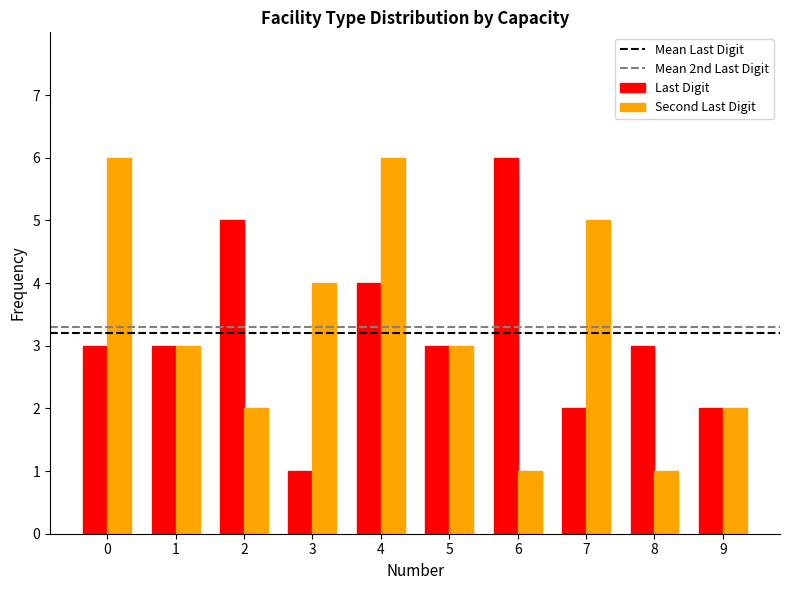

Reading right to left, list all the values displayed in this chart.

Last Digit: 2	3	2	6	3	4	1	5	3	3
Second Last Digit: 2	1	5	1	3	6	4	2	3	6